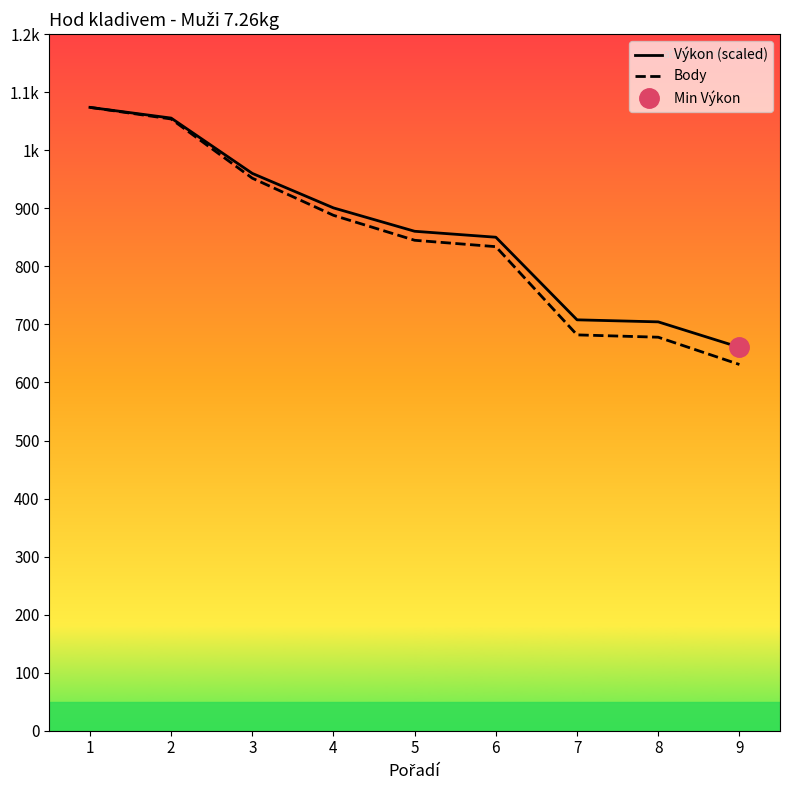

What is the difference between the second highest and second lowest values in the Body series?

376.0